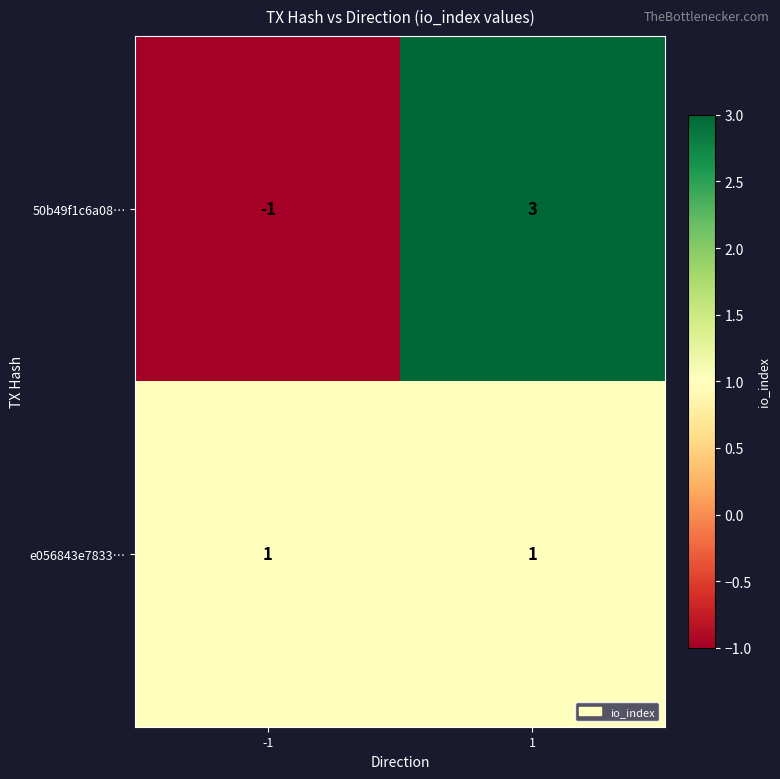

What is the difference between the 50b49f1c6a08… values at -1 and 1?

4